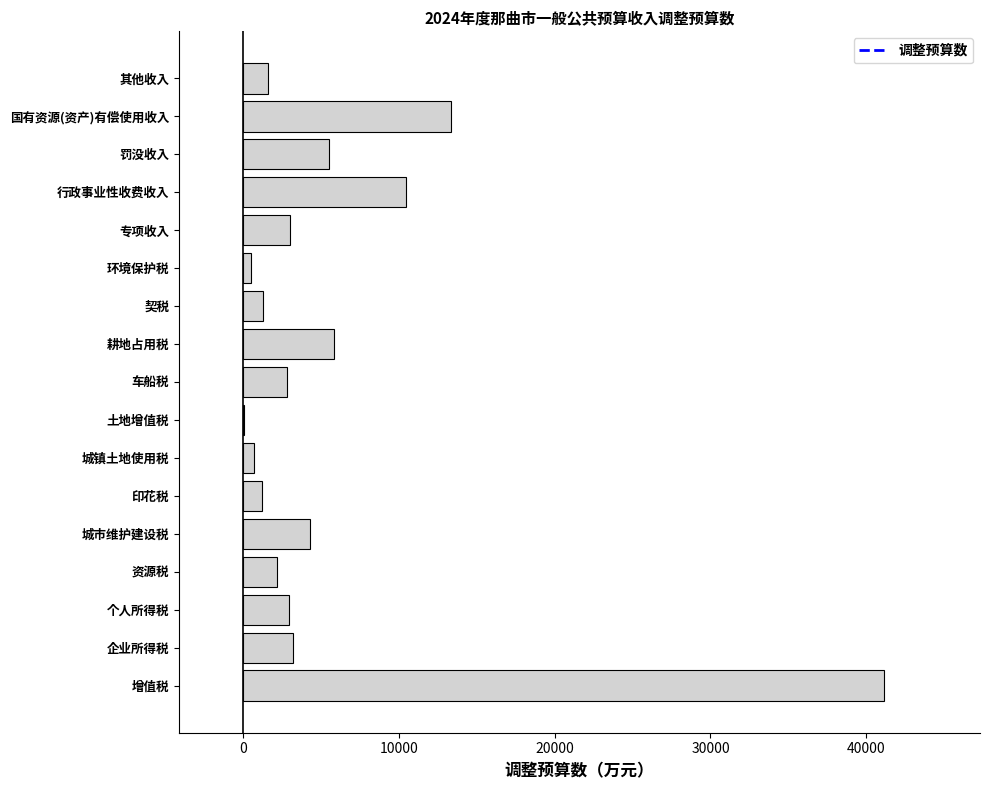

Where is the data nearest to the value 20588?

国有资源(资产)有偿使用收入